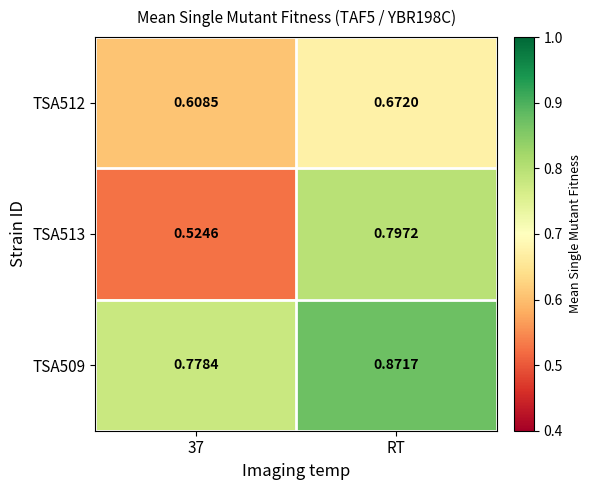

Which series has the largest total across all categories?

TSA509